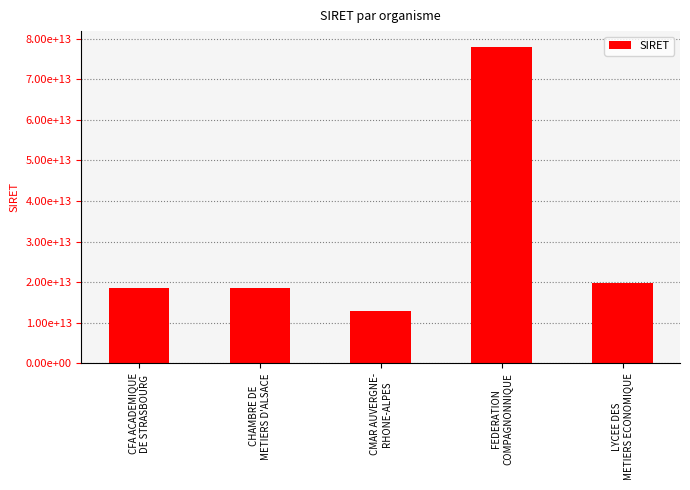

Approximately how many times larger is the value at CHAMBRE DE
METIERS D'ALSACE compared to CMAR AUVERGNE-
RHONE-ALPES?

1.4